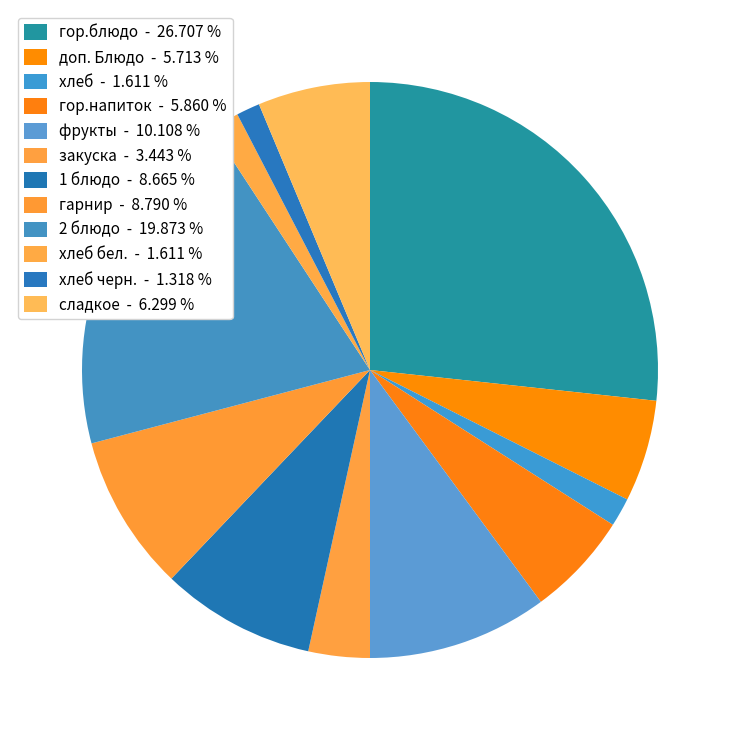

How many segments does this pie chart have?

12